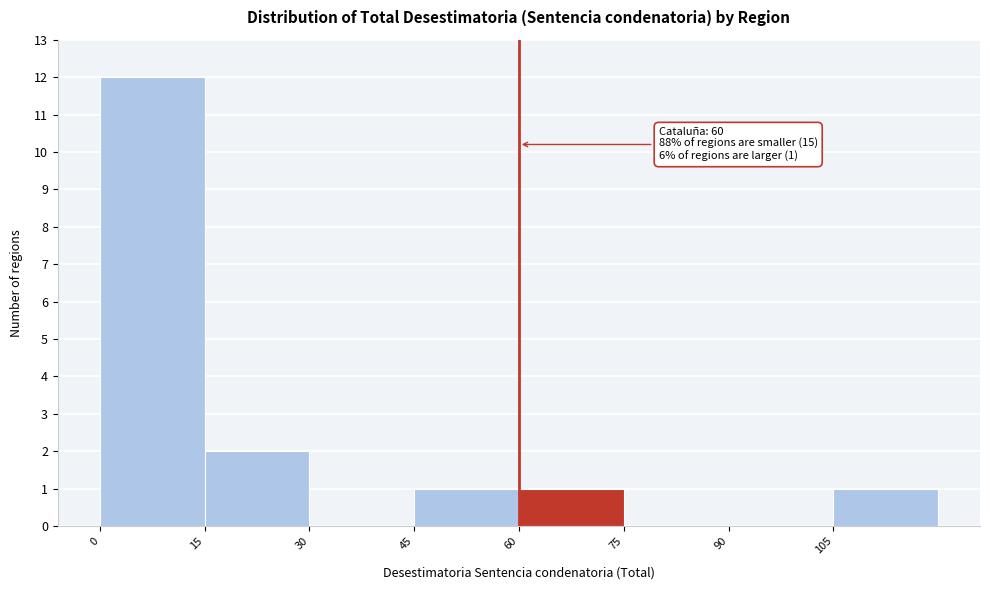

Which range on the x-axis has the tallest bar?

0 to 15